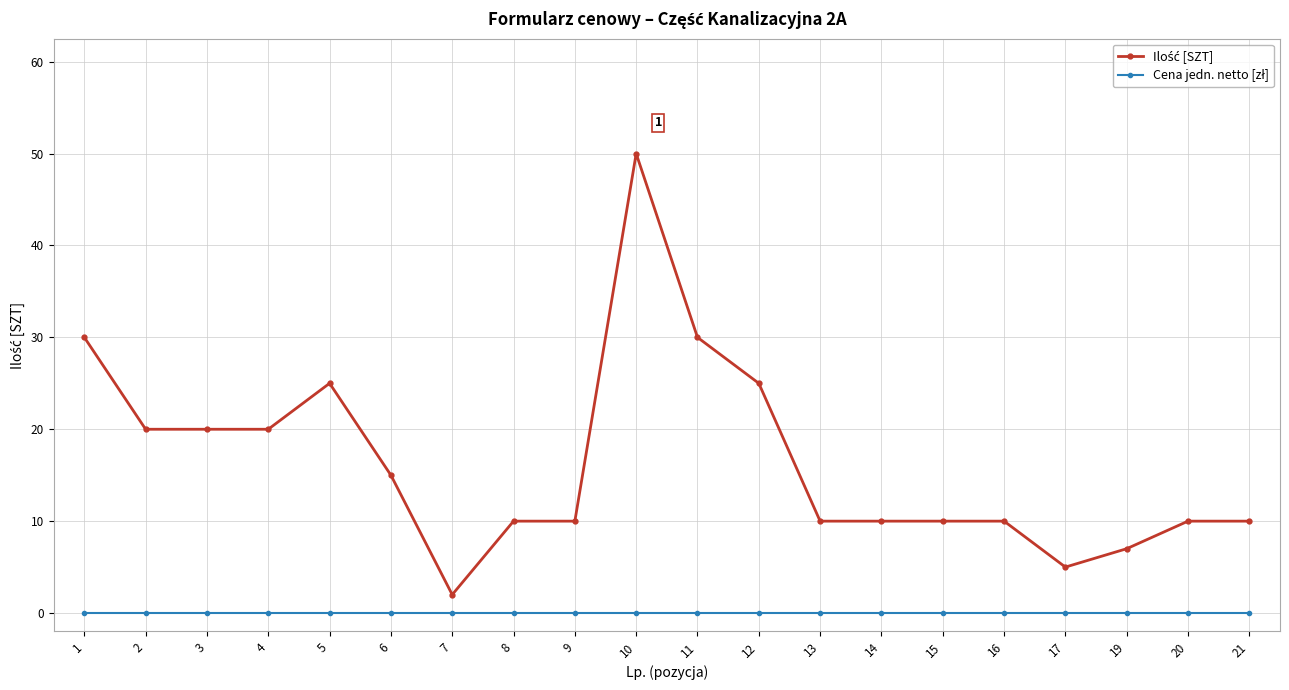

What is the total value across all series at 1?

30